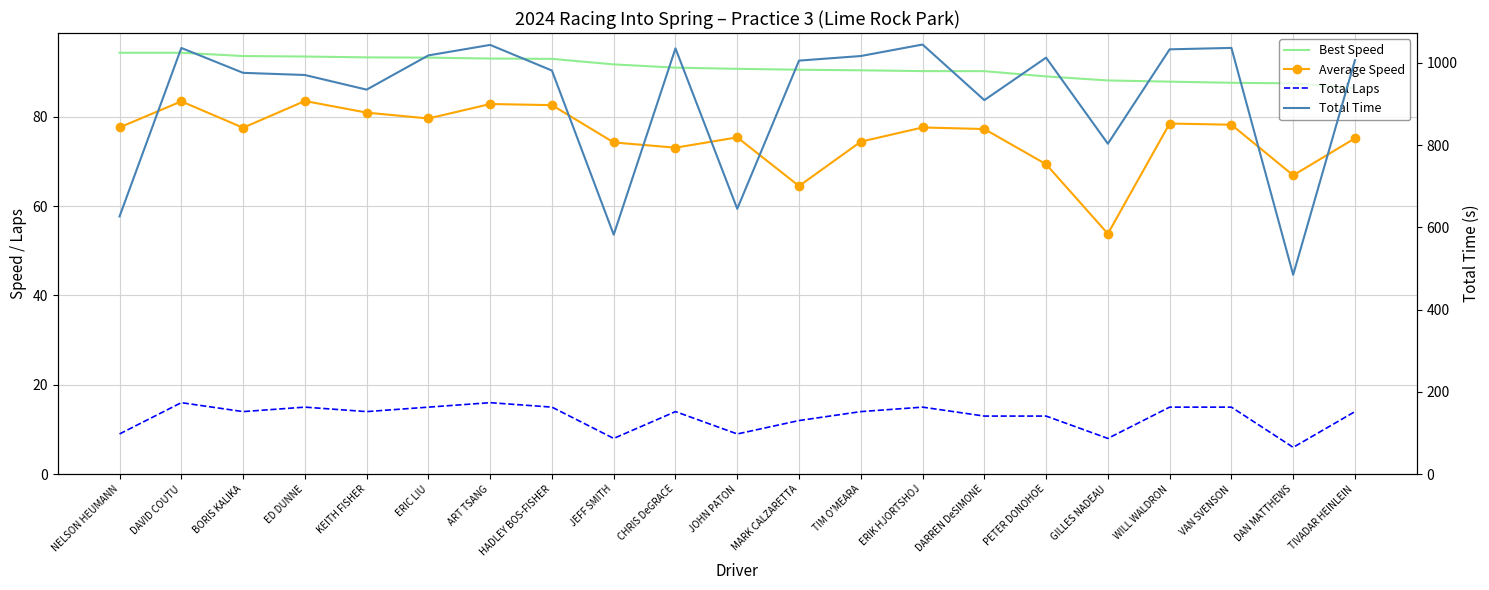

Reading left to right, what are all the values shown in this chart?

Best Speed: NELSON HEUMANN=94.3	DAVID COUTU=94.3	BORIS KALIKA=93.6	ED DUNNE=93.4	KEITH FISHER=93.3	ERIC LIU=93.2	ART TSANG=93.0	HADLEY BOS-FISHER=92.9	JEFF SMITH=91.7	CHRIS DeGRACE=91.0	JOHN PATON=90.7	MARK CALZARETTA=90.5	TIM O'MEARA=90.4	ERIK HJORTSHOJ=90.2	DARREN DeSIMONE=90.2	PETER DONOHOE=89.0	GILLES NADEAU=88.1	WILL WALDRON=87.8	VAN SVENSON=87.6	DAN MATTHEWS=87.4	TIVADAR HEINLEIN=86.4
Average Speed: NELSON HEUMANN=77.6	DAVID COUTU=83.4	BORIS KALIKA=77.5	ED DUNNE=83.5	KEITH FISHER=80.9	ERIC LIU=79.6	ART TSANG=82.8	HADLEY BOS-FISHER=82.6	JEFF SMITH=74.2	CHRIS DeGRACE=73.1	JOHN PATON=75.4	MARK CALZARETTA=64.5	TIM O'MEARA=74.4	ERIK HJORTSHOJ=77.6	DARREN DeSIMONE=77.2	PETER DONOHOE=69.3	GILLES NADEAU=53.8	WILL WALDRON=78.4	VAN SVENSON=78.2	DAN MATTHEWS=66.9	TIVADAR HEINLEIN=75.1
Total Laps: NELSON HEUMANN=9.0	DAVID COUTU=16.0	BORIS KALIKA=14.0	ED DUNNE=15.0	KEITH FISHER=14.0	ERIC LIU=15.0	ART TSANG=16.0	HADLEY BOS-FISHER=15.0	JEFF SMITH=8.0	CHRIS DeGRACE=14.0	JOHN PATON=9.0	MARK CALZARETTA=12.0	TIM O'MEARA=14.0	ERIK HJORTSHOJ=15.0	DARREN DeSIMONE=13.0	PETER DONOHOE=13.0	GILLES NADEAU=8.0	WILL WALDRON=15.0	VAN SVENSON=15.0	DAN MATTHEWS=6.0	TIVADAR HEINLEIN=14.0
Total Time: NELSON HEUMANN=626.4	DAVID COUTU=1035.9	BORIS KALIKA=975.4	ED DUNNE=970.2	KEITH FISHER=934.6	ERIC LIU=1017.8	ART TSANG=1043.3	HADLEY BOS-FISHER=981.0	JEFF SMITH=582.1	CHRIS DeGRACE=1034.9	JOHN PATON=644.9	MARK CALZARETTA=1005.1	TIM O'MEARA=1016.3	ERIK HJORTSHOJ=1044.2	DARREN DeSIMONE=909.1	PETER DONOHOE=1012.3	GILLES NADEAU=803.1	WILL WALDRON=1032.5	VAN SVENSON=1036.0	DAN MATTHEWS=484.6	TIVADAR HEINLEIN=1006.0